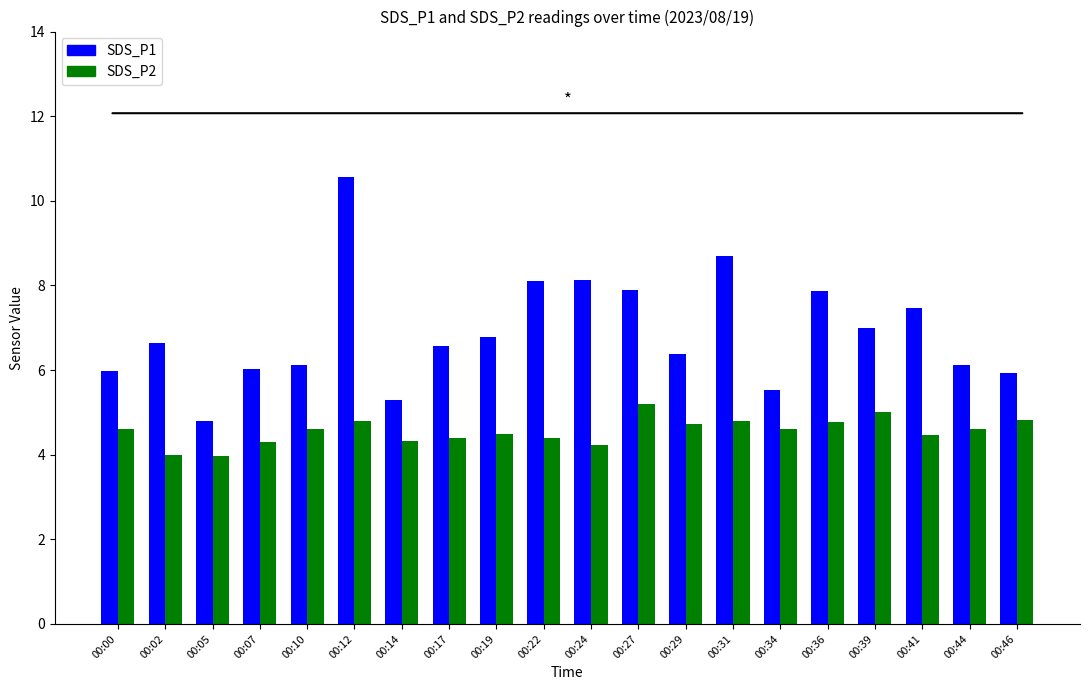

List the series in order of their overall mean, lowest first.

SDS_P2, SDS_P1